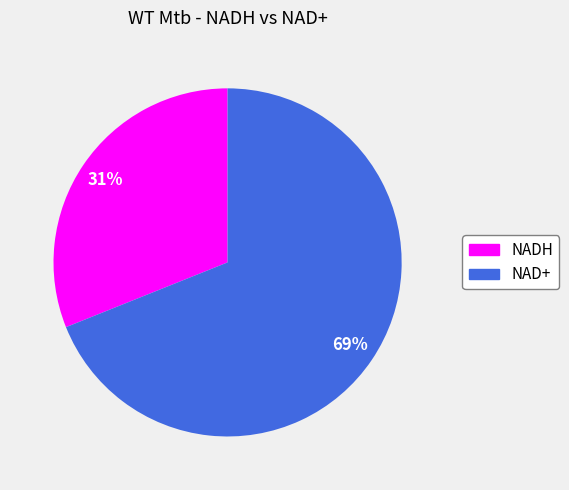

Which slice is the smallest?

NADH